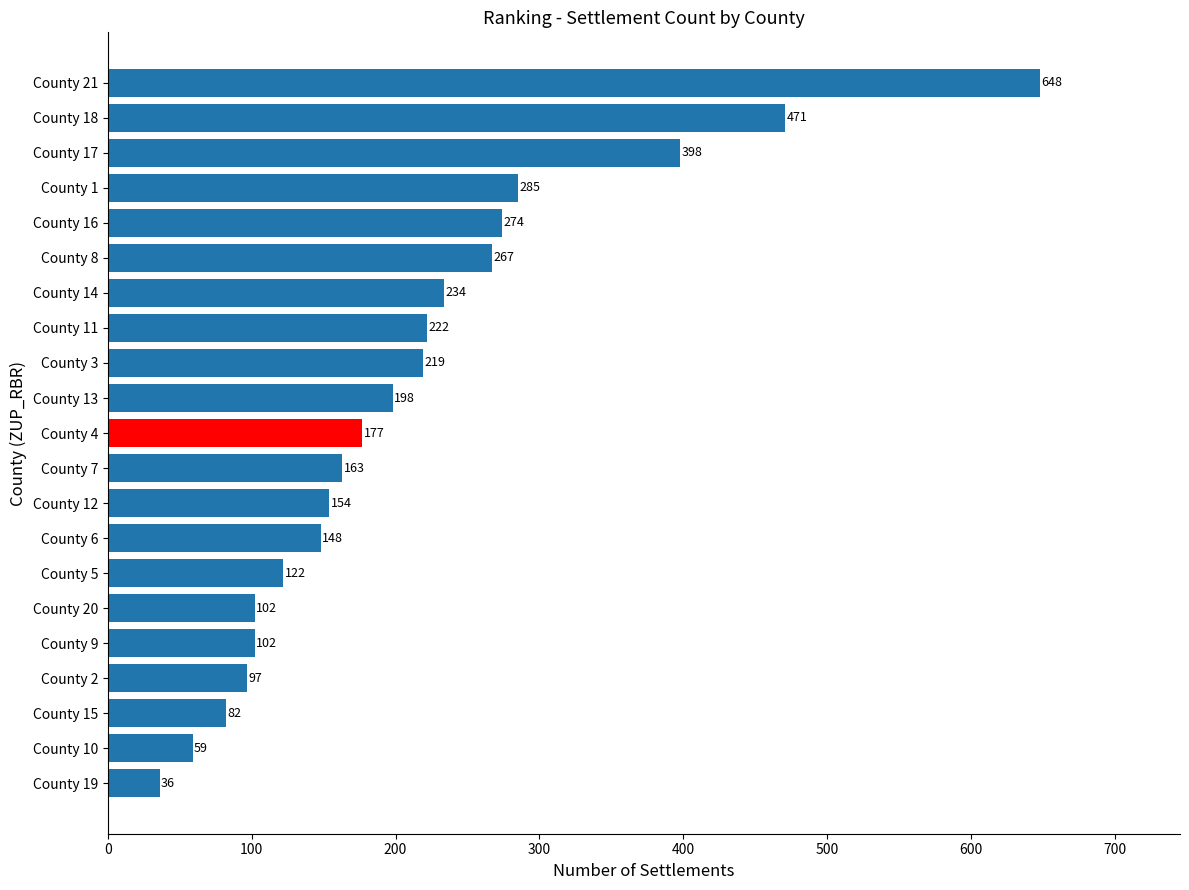

Which has a higher value, County 3 or County 5?

County 3